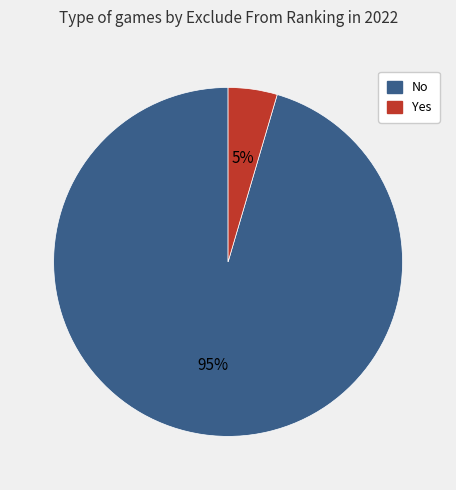

Do Yes and No together represent more than half of the pie?

Yes